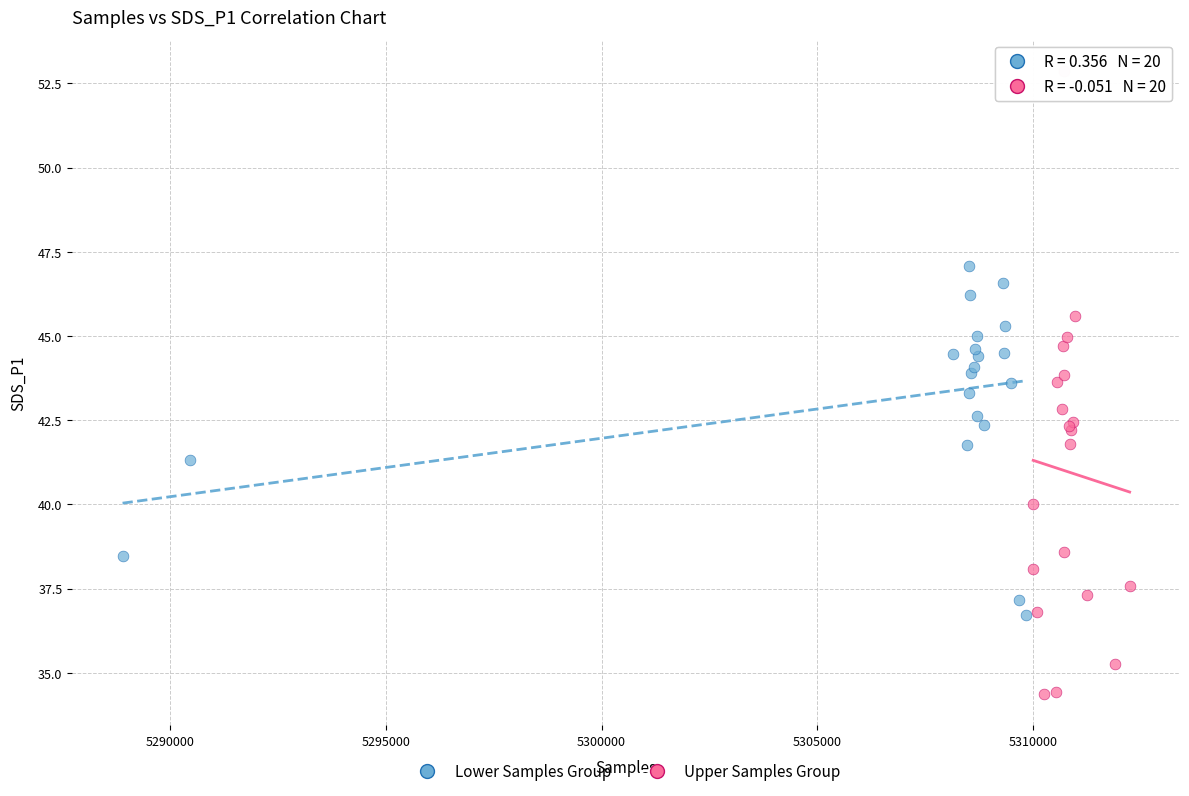

Which series reaches the maximum Y coordinate?

Upper Samples Group